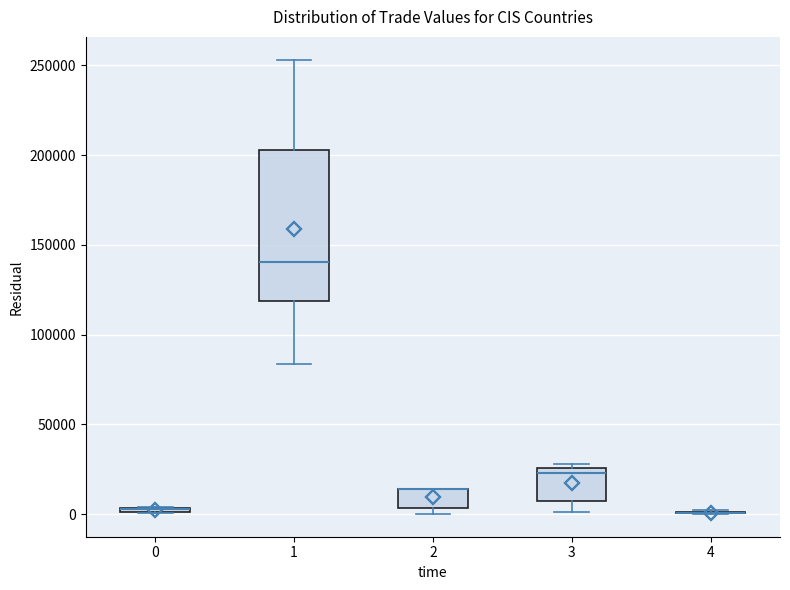

Comparing the boxes themselves (not the whiskers), which one is the tallest?

1